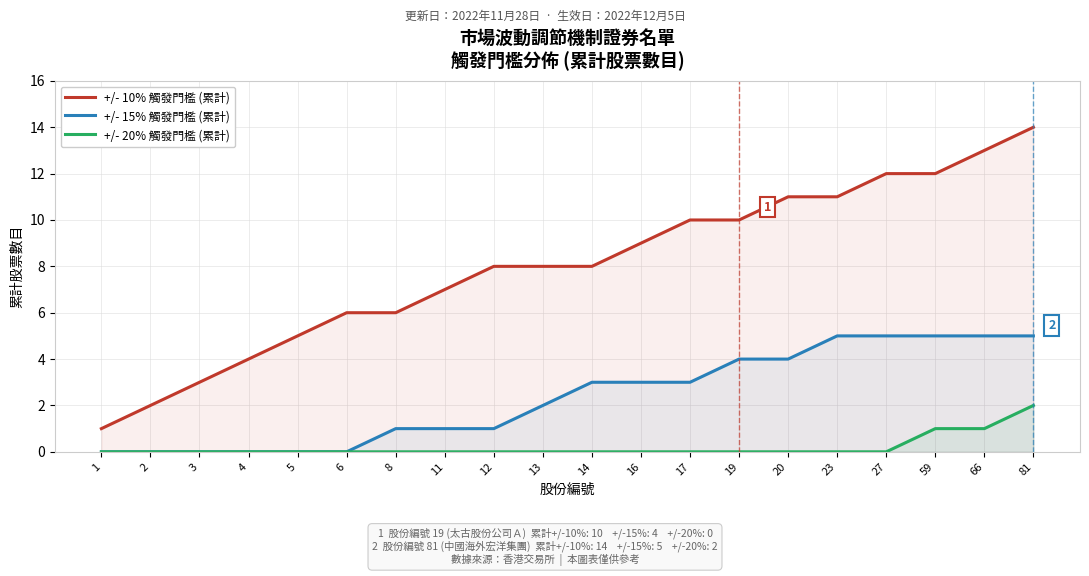

What is the sum of all +/- 10% 觸發門檻 (累計) values?

160